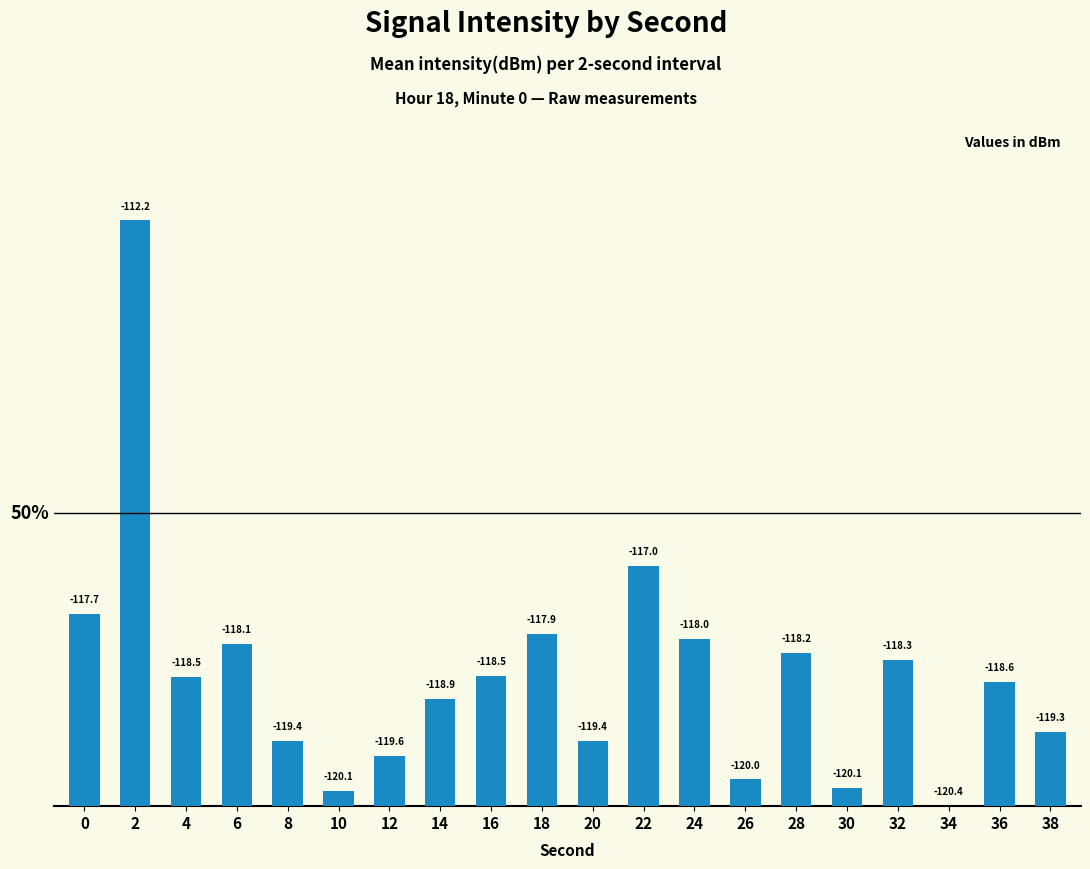

Are the bars horizontal?

No